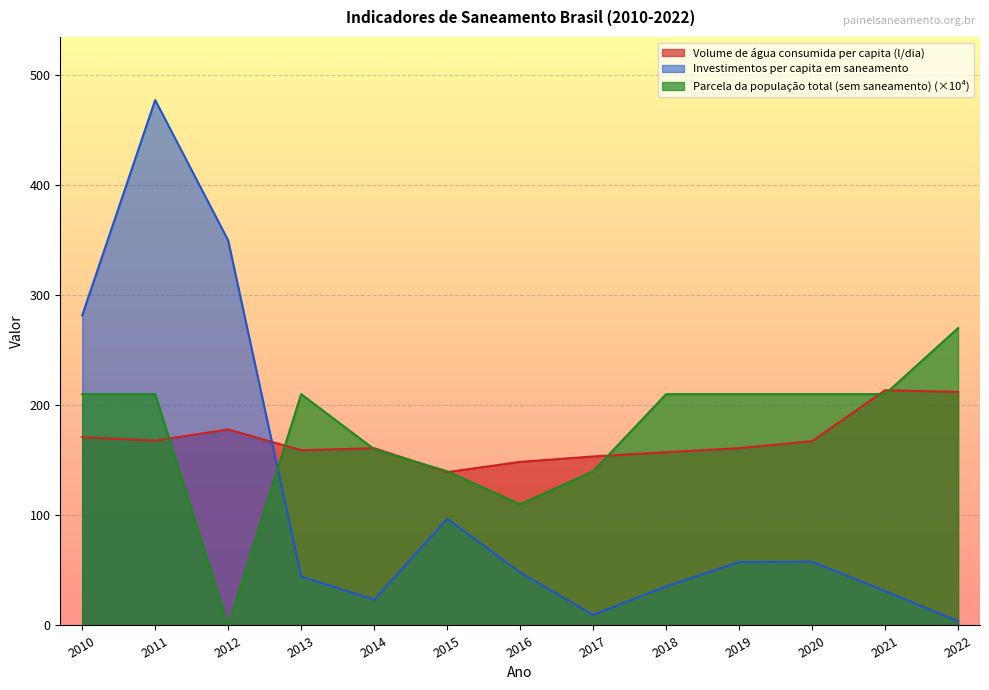

At how many categories does at least one series exceed 394?

1